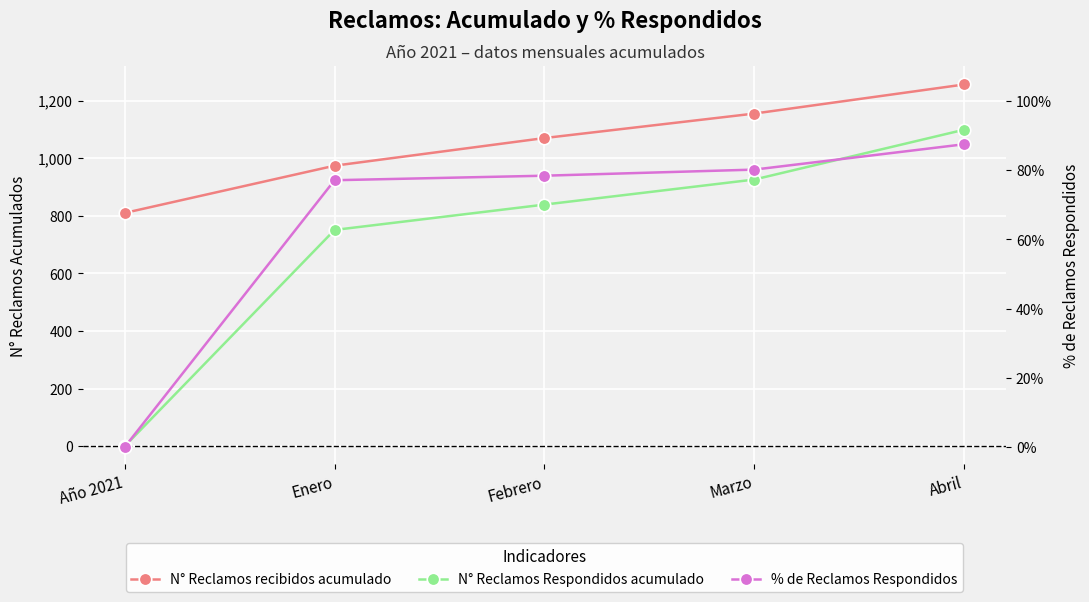

Which series changed the most between Año 2021 and Febrero?

N° Reclamos Respondidos acumulado